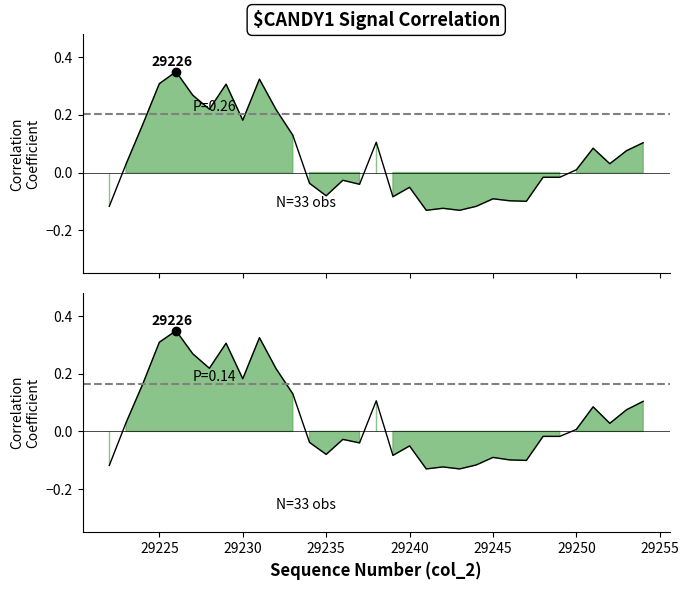

Reading left to right, extract all data points from this chart.

col_518: -0.1	0.0	0.2	0.3	0.4	0.3	0.2	0.3	0.2	0.3	0.2	0.1	-0.0	-0.1	-0.0	-0.0	0.1	-0.1	-0.1	-0.1	-0.1	-0.1	-0.1	-0.1	-0.1	-0.1	-0.0	-0.0	0.0	0.1	0.0	0.1	0.1
col_519: -0.1	0.0	0.2	0.3	0.3	0.3	0.2	0.3	0.2	0.3	0.2	0.1	-0.0	-0.1	-0.0	-0.0	0.1	-0.1	-0.1	-0.1	-0.1	-0.1	-0.1	-0.1	-0.1	-0.1	-0.0	-0.0	0.0	0.1	0.0	0.1	0.1